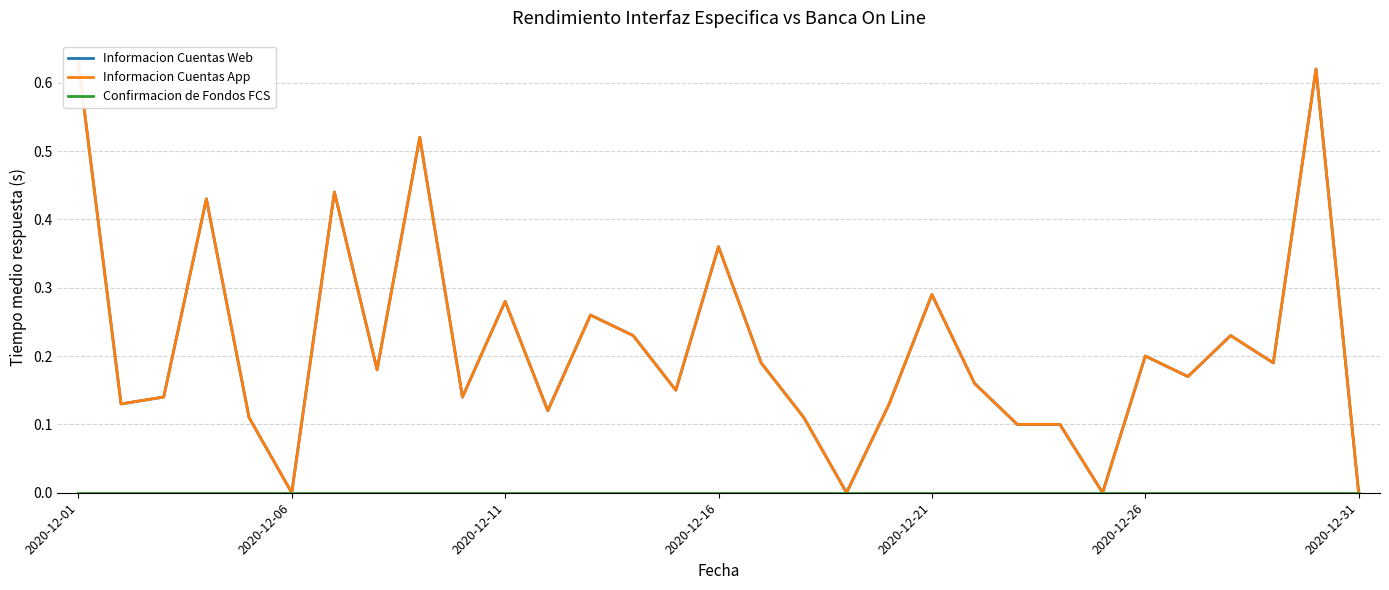

What are all the series names shown in the legend?

Informacion Cuentas Web, Informacion Cuentas App, Confirmacion de Fondos FCS